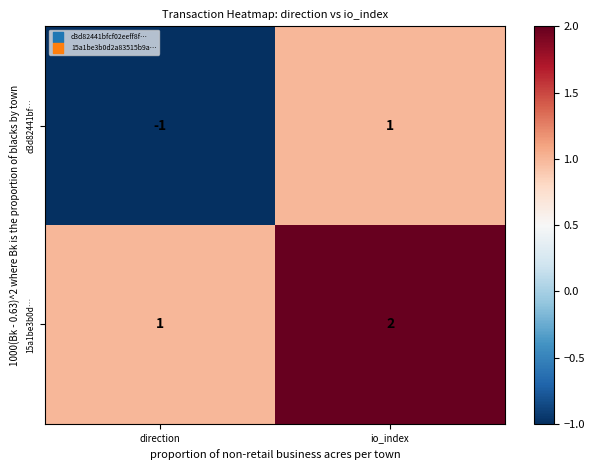

What is the minimum value shown in the chart?

-1